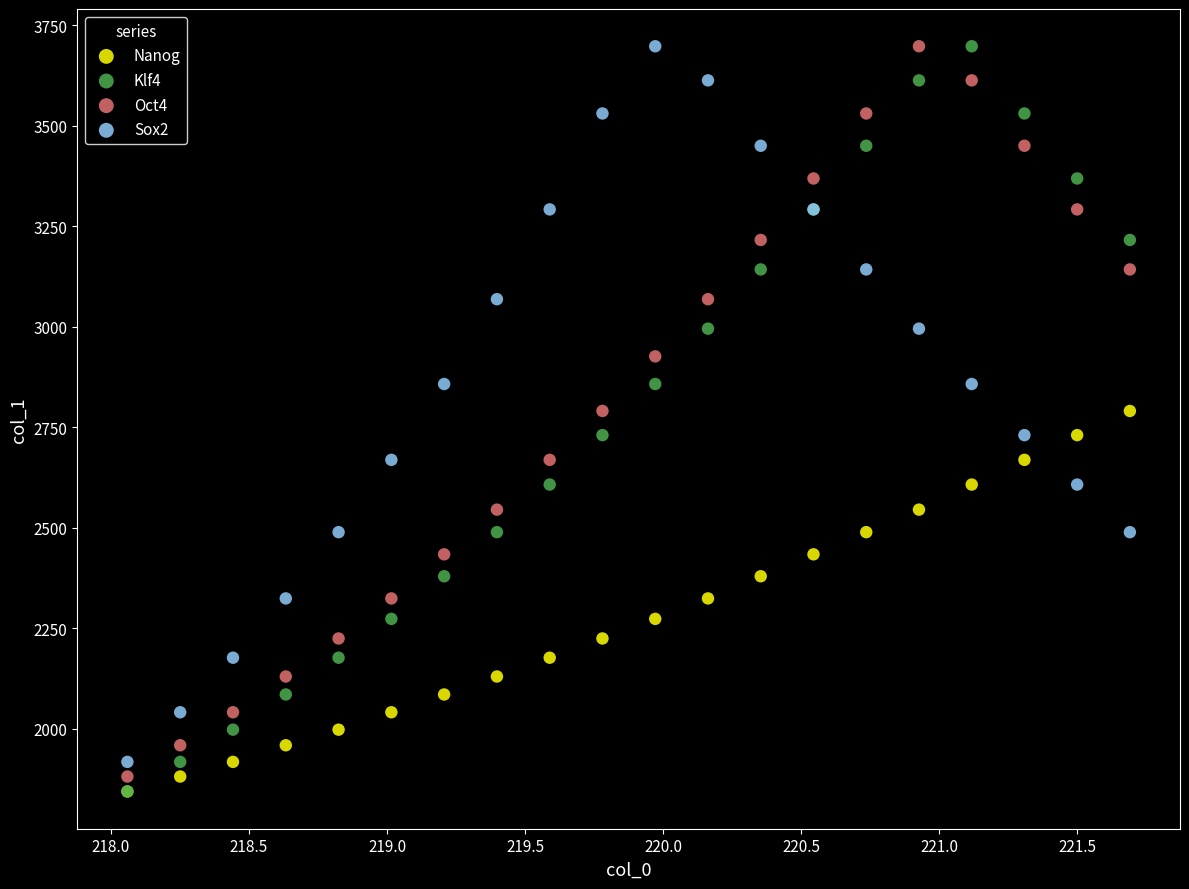

What are all the series names shown in the legend?

Nanog, Klf4, Oct4, Sox2